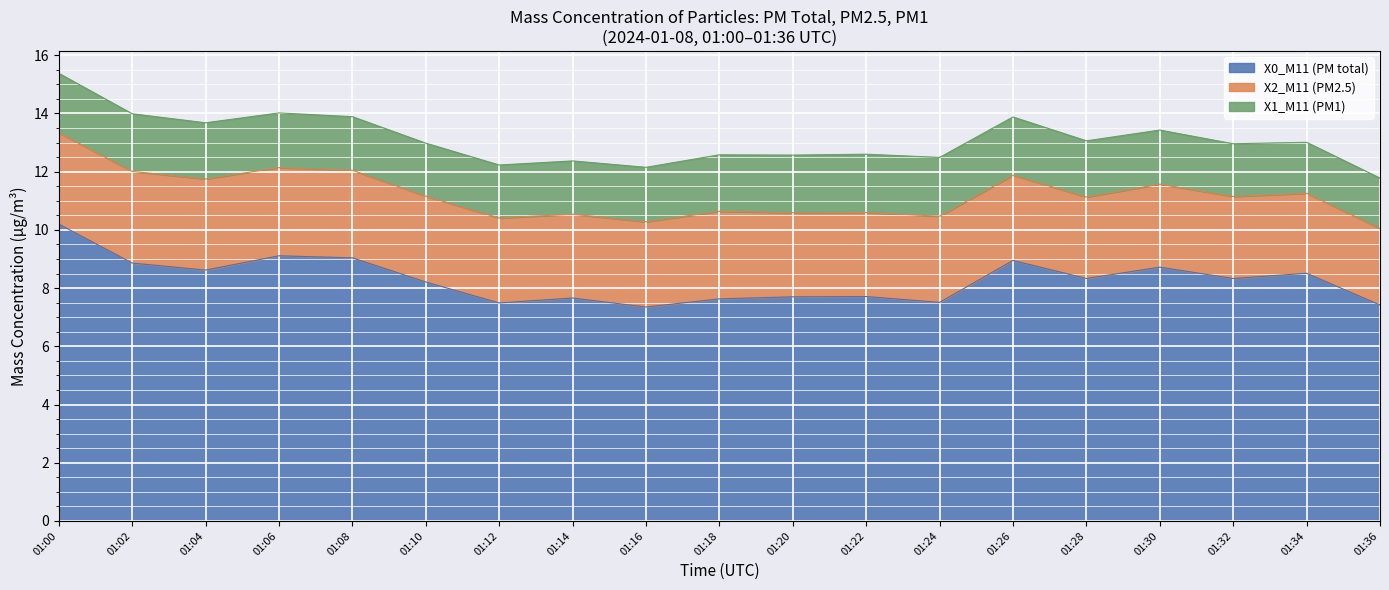

Rank the series at 01:12 from lowest to highest value.

X1_M11 (PM1), X2_M11 (PM2.5), X0_M11 (PM total)